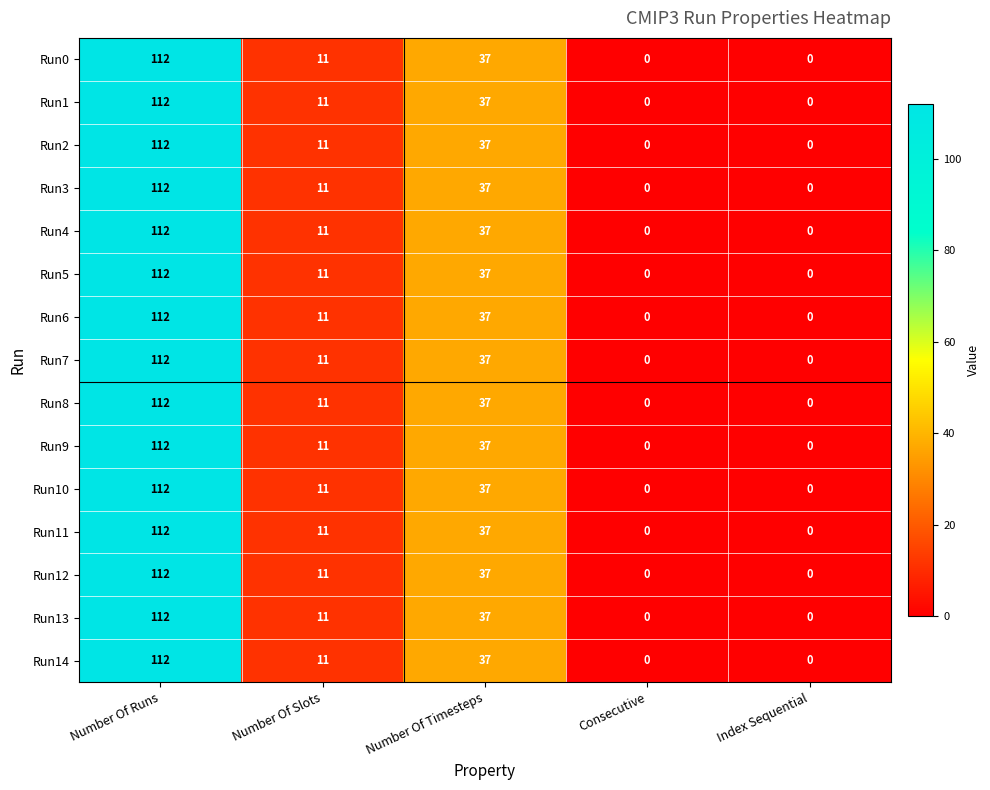

What is the approximate value of Run1 at Number Of Slots?

11